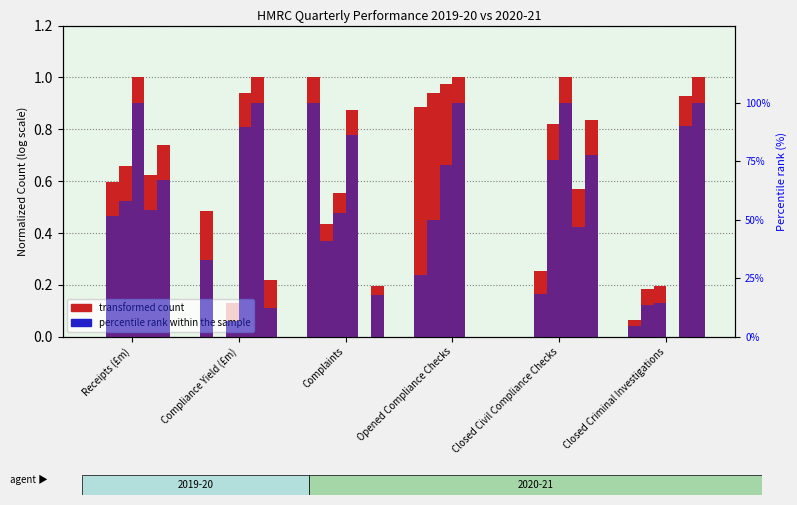

At which category is the sum across all series the highest?

Complaints